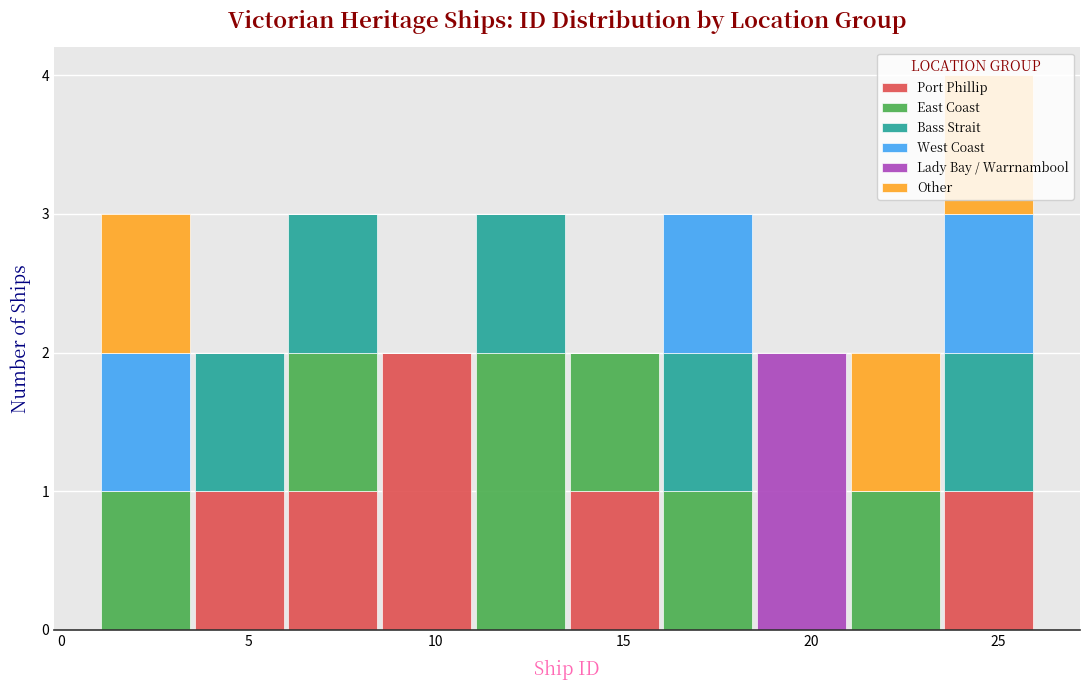

Which range on the x-axis has the tallest stacked bar (by total height)?

23.5 to 26.0